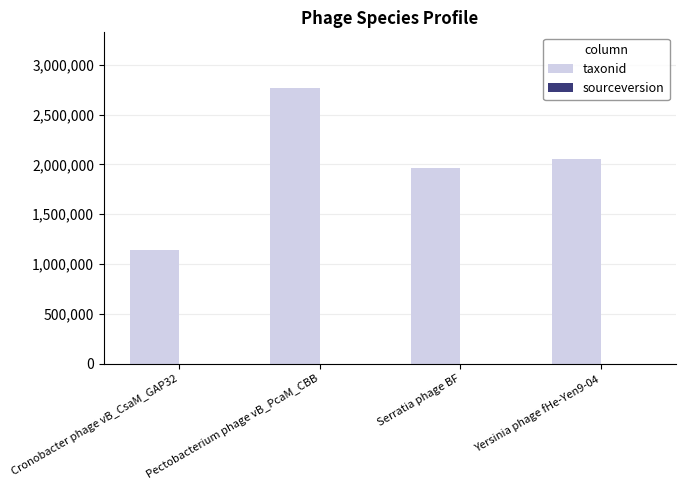

Which series changed the most between Serratia phage BF and Yersinia phage fHe-Yen9-04?

taxonid